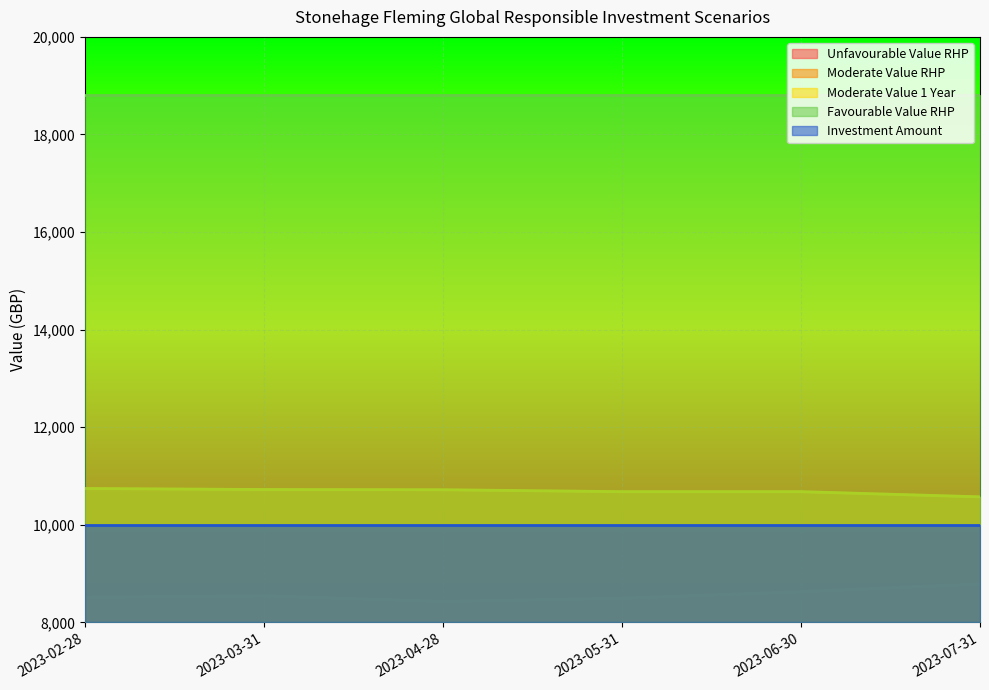

Does the chart display data point markers on the line(s)?

No